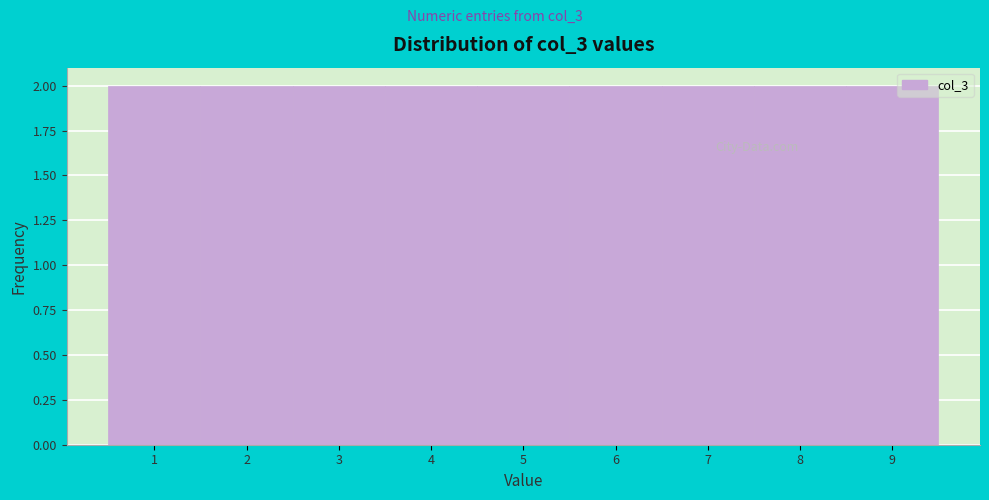

Reading left to right, transcribe this chart: for each bar, give the range it covers on the x-axis and its height. The values are not printed on the chart, so give them approximately, as read against the axis.

0.5 to 1.5: 2
1.5 to 2.5: 2
2.5 to 3.5: 2
3.5 to 4.5: 2
4.5 to 5.5: 2
5.5 to 6.5: 2
6.5 to 7.5: 2
7.5 to 8.5: 2
8.5 to 9.5: 2